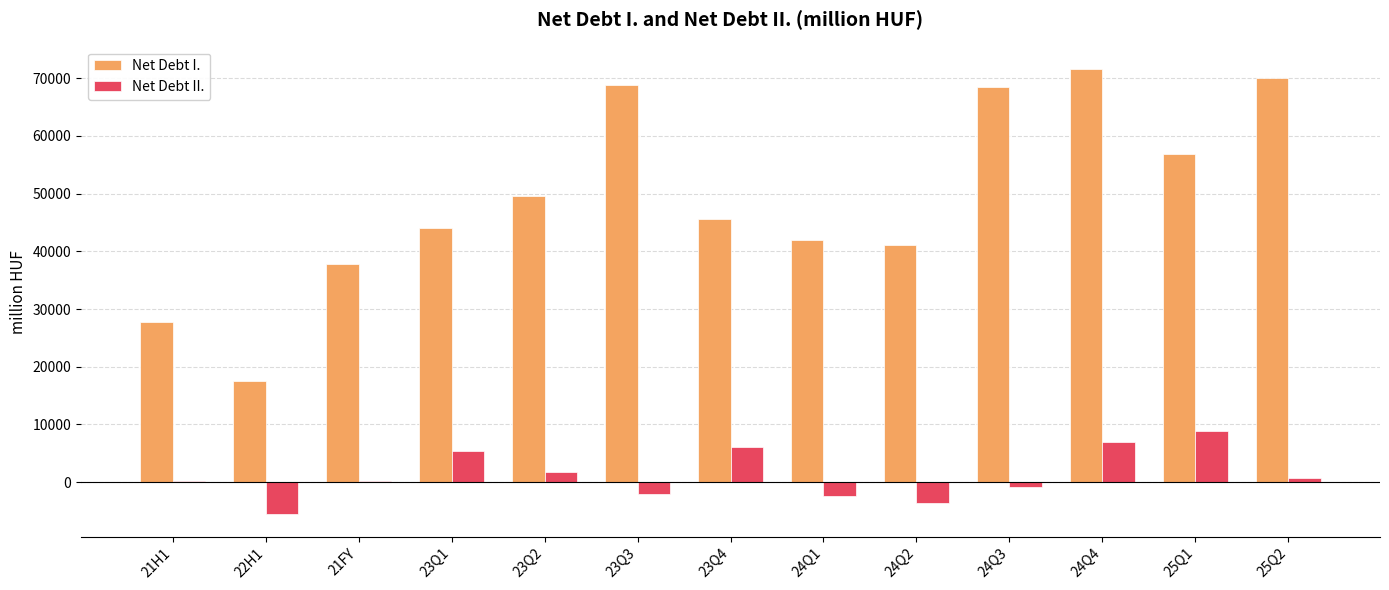

Which series has the widest spread of values?

Net Debt I.